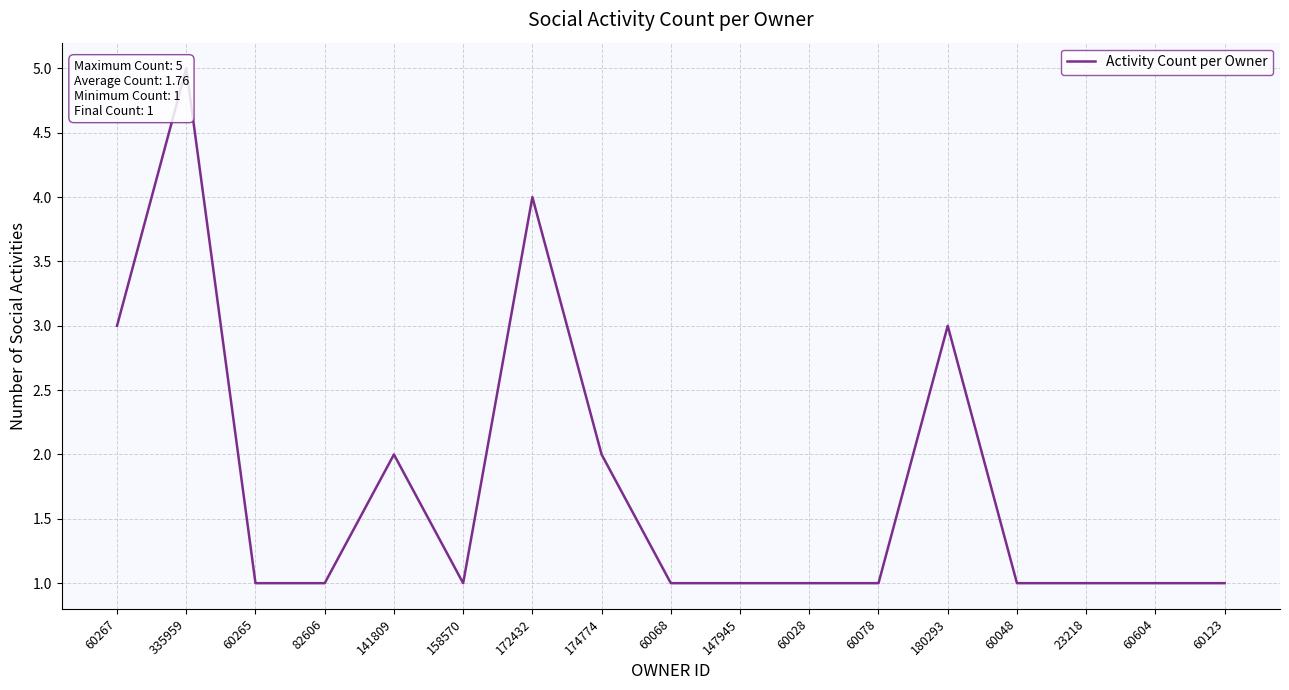

The value at 60267 is 2. True or false?

False